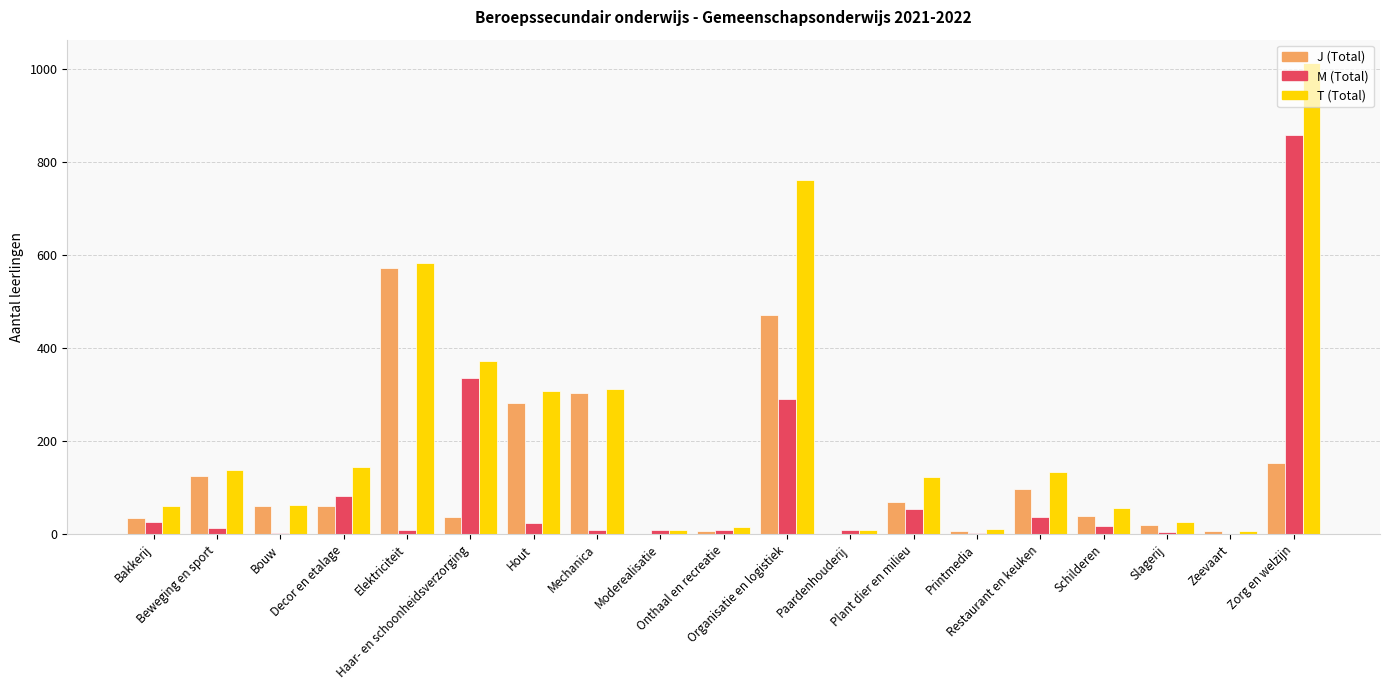

What is the maximum value for M (Total)?

858